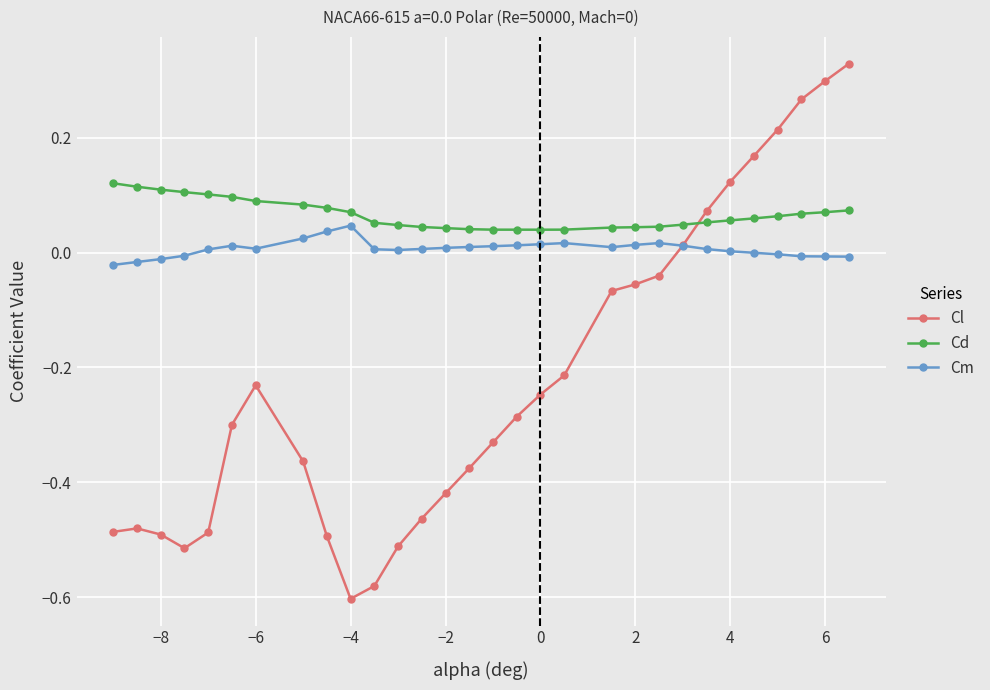

Rank the series by their average value, from lowest to highest.

Cl, Cm, Cd